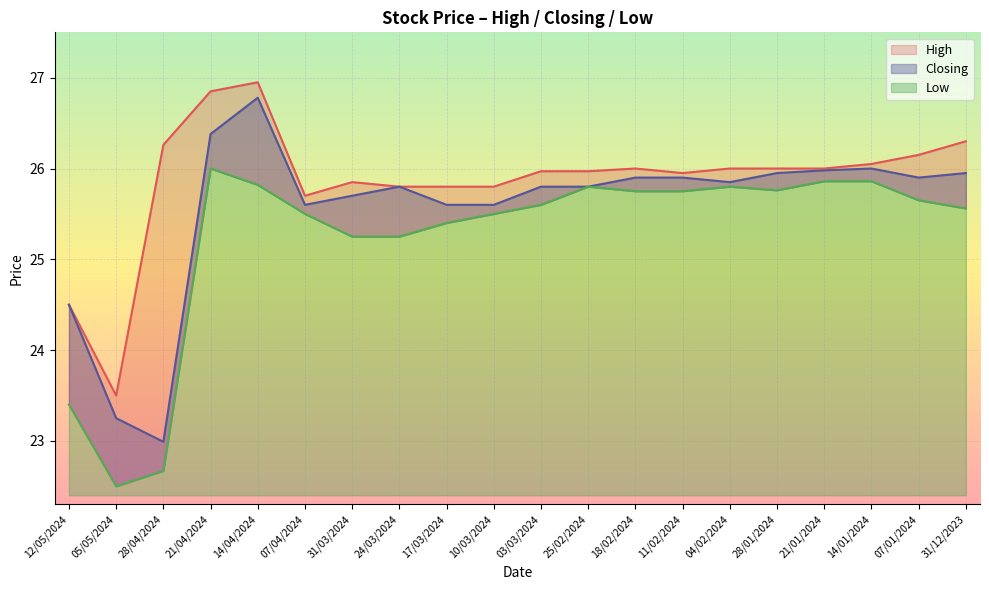

At how many categories does at least one series exceed 22?

20